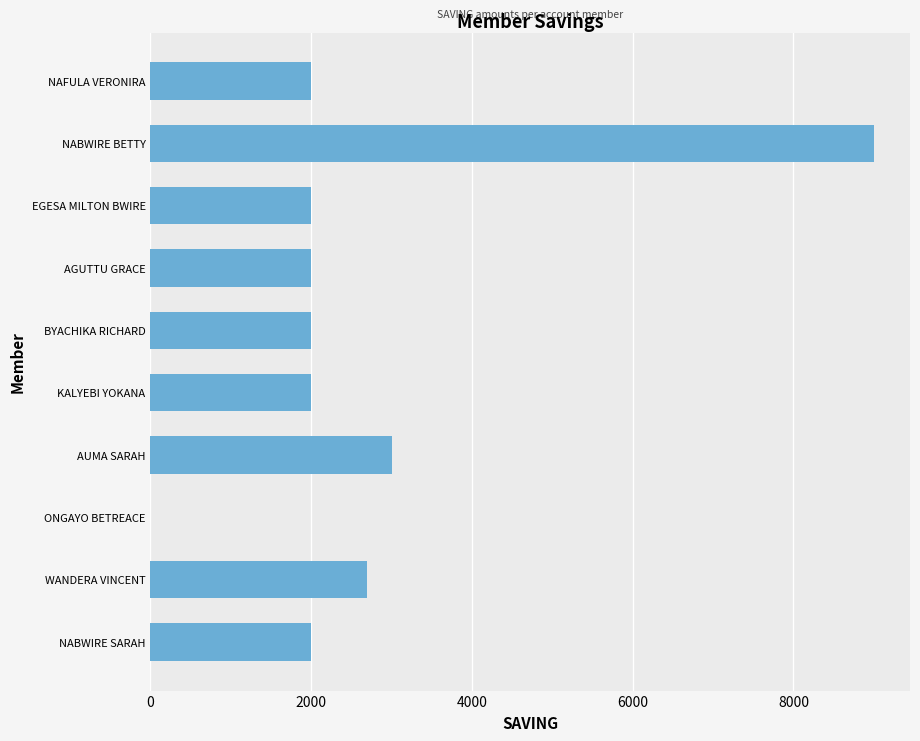

What is the sum of all values?

26700